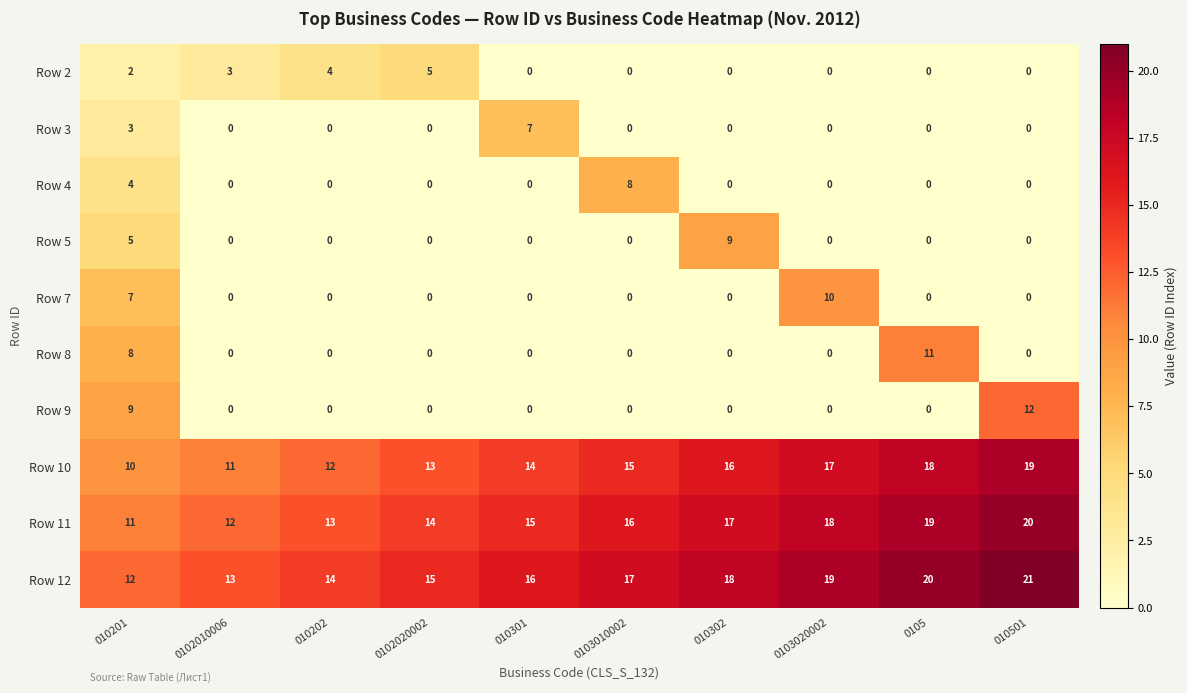

Which category has the lowest value in the Row 10 series?

010201